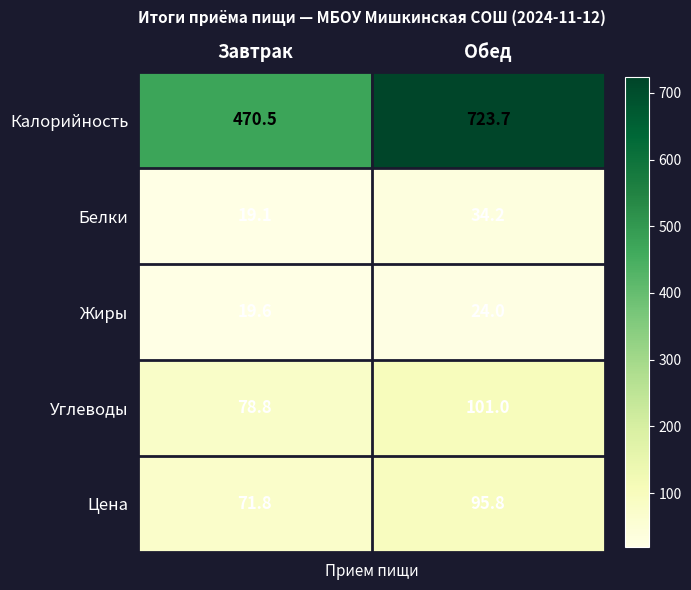

Where is Жиры nearest to the value 21?

Завтрак